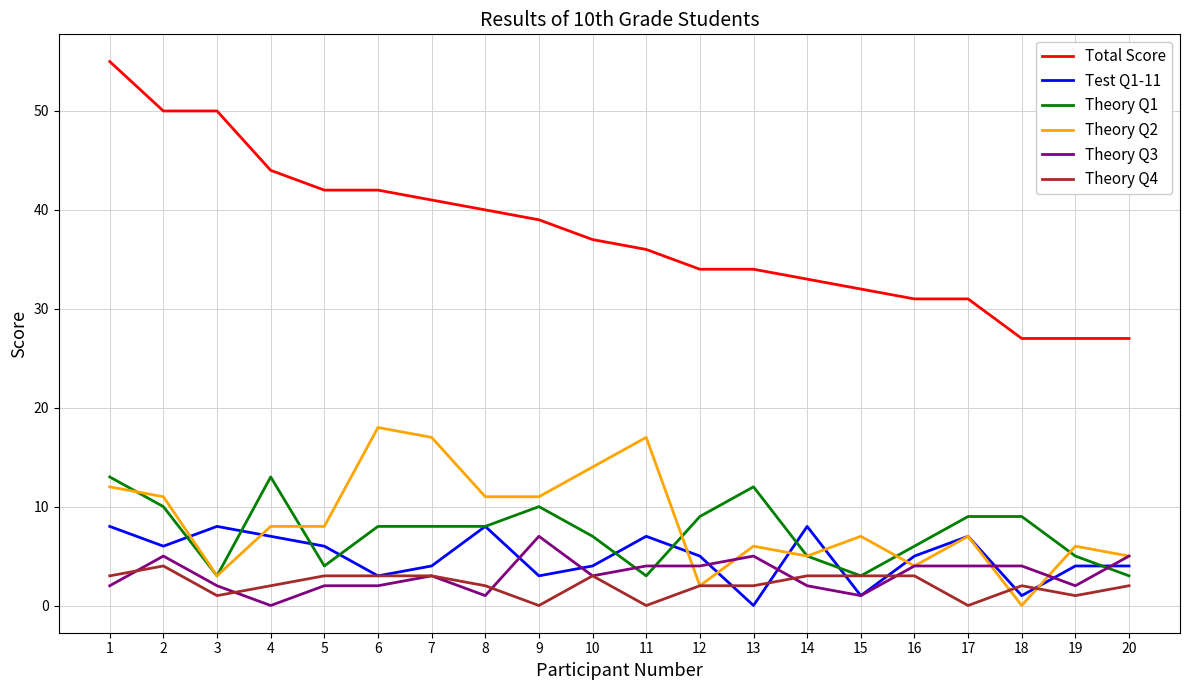

Which series has the largest total across all categories?

Total Score